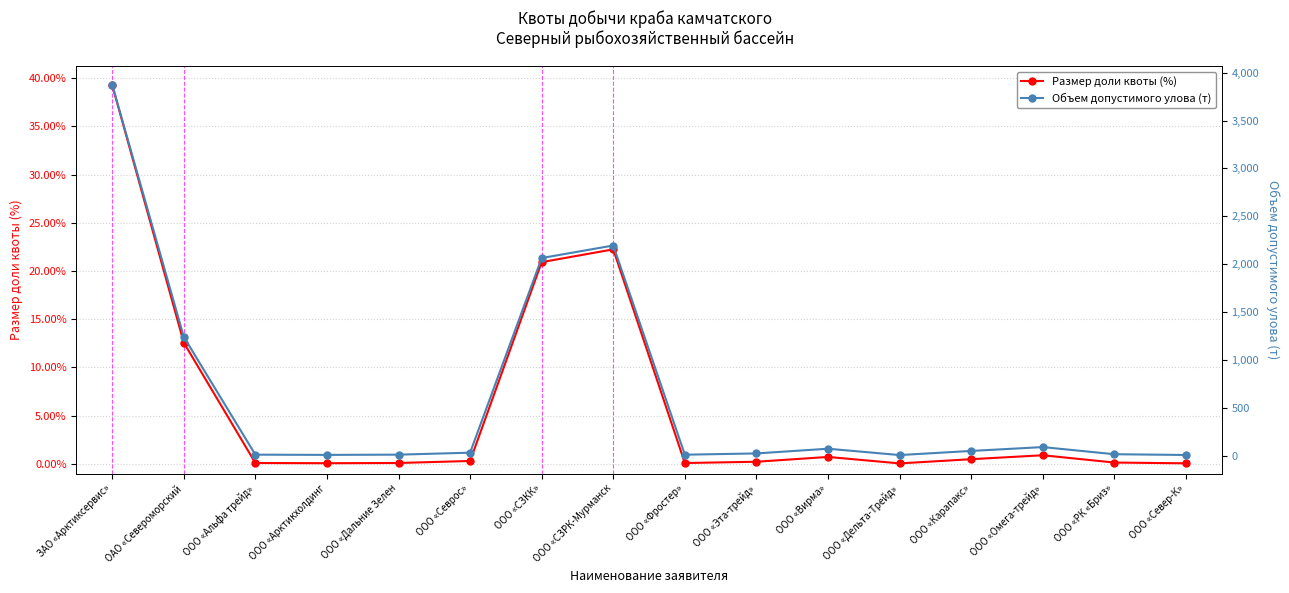

At ООО «Омега-трейд», list the series in order from largest to smallest.

Объем допустимого улова (т), Размер доли квоты (%)